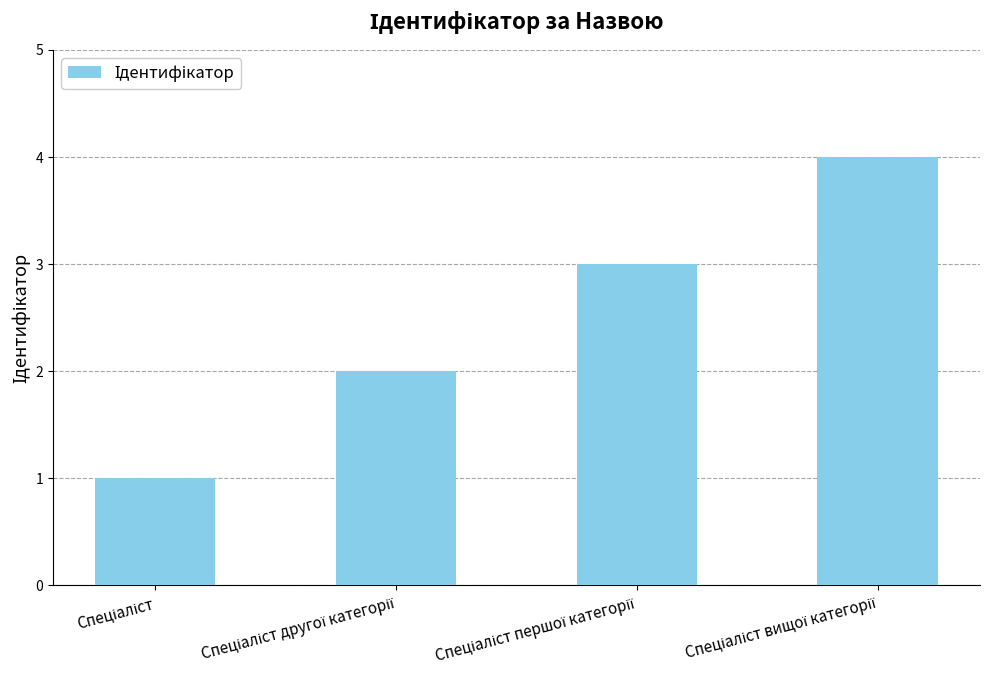

Count the values in the range 2 to 4.

3